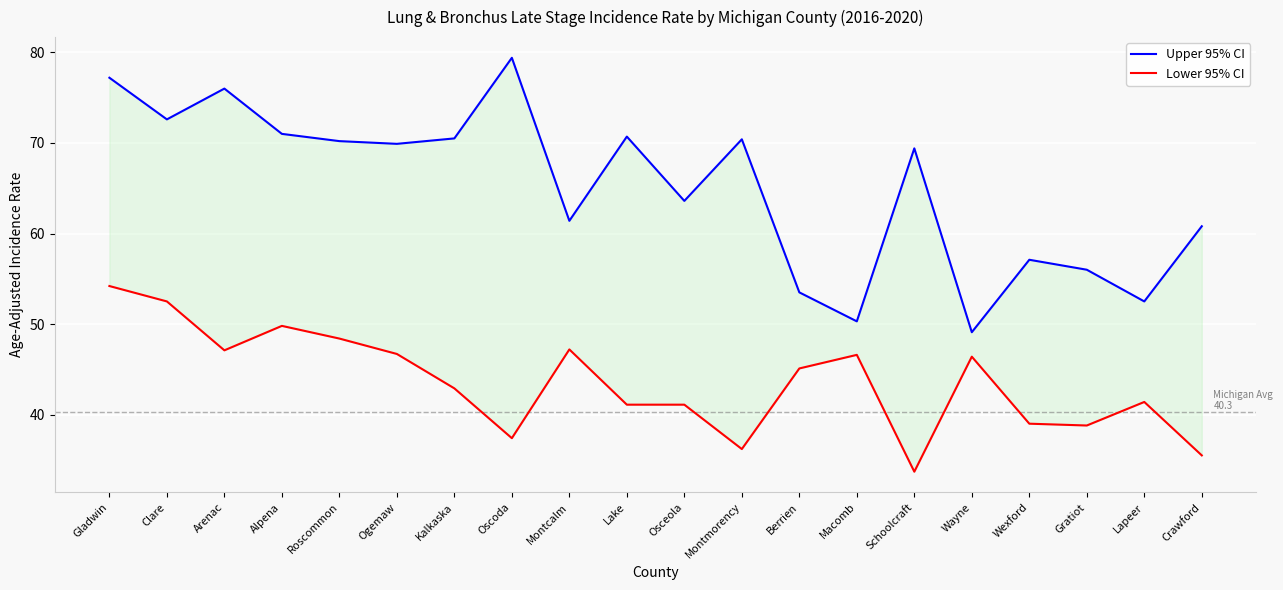

How many data points in Lower 95% CI are above 45?

10